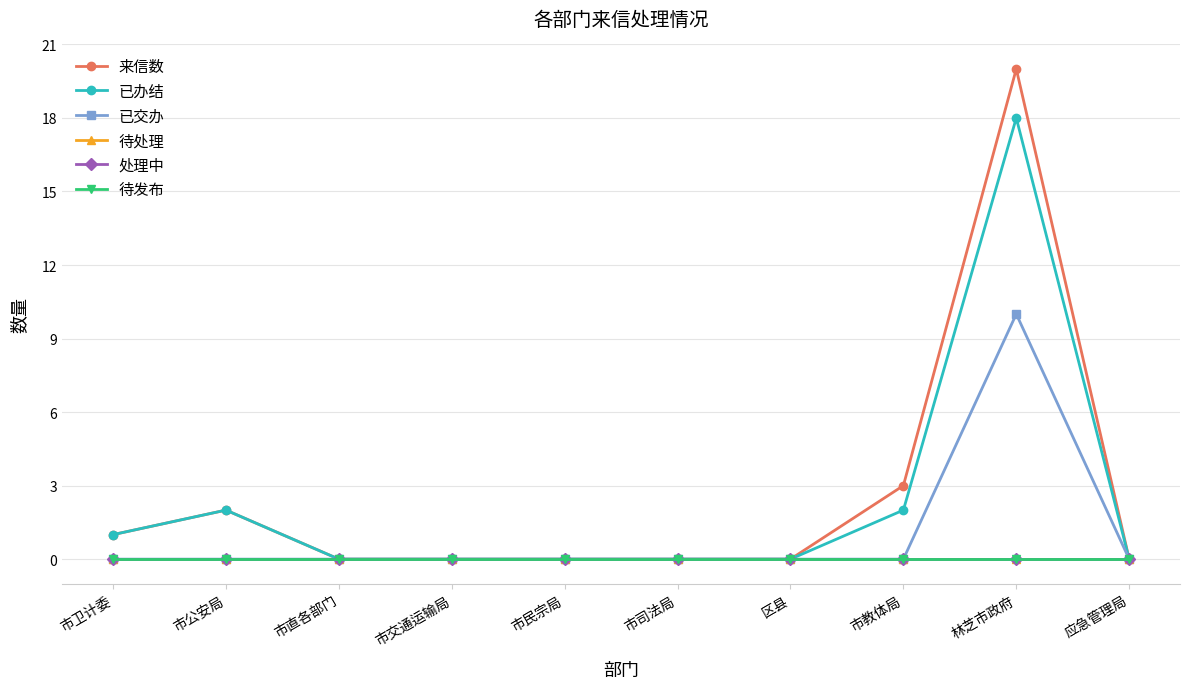

What is the difference between the maximum and minimum values in the 已办结 series?

18